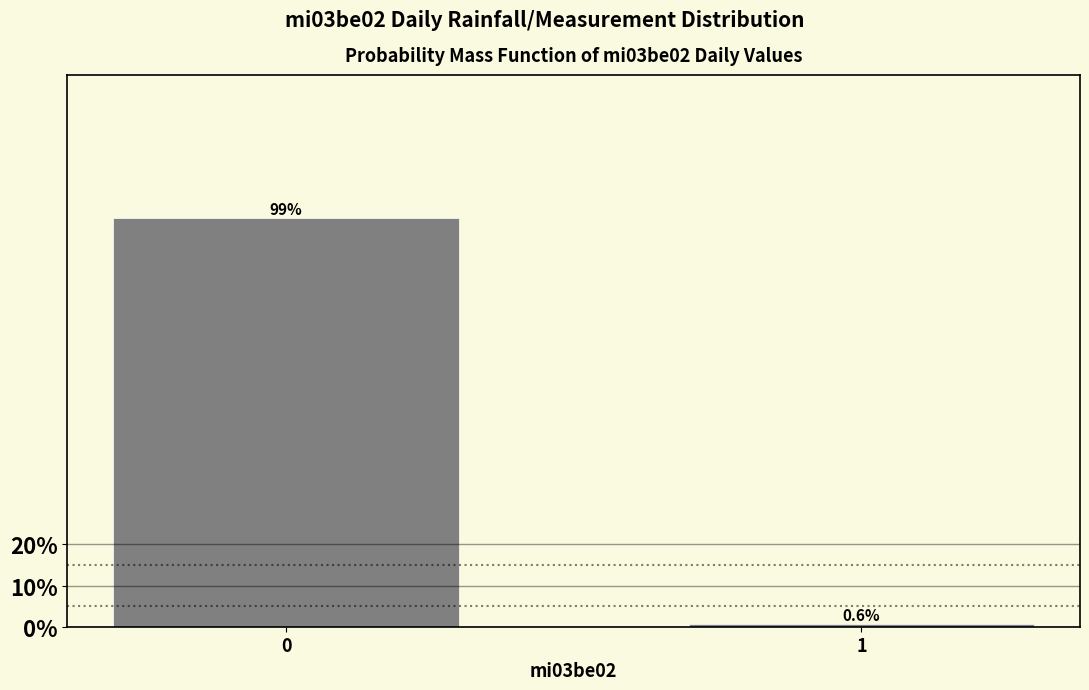

Reading left to right, transcribe all the data shown in this chart.

0=99.4	1=0.6